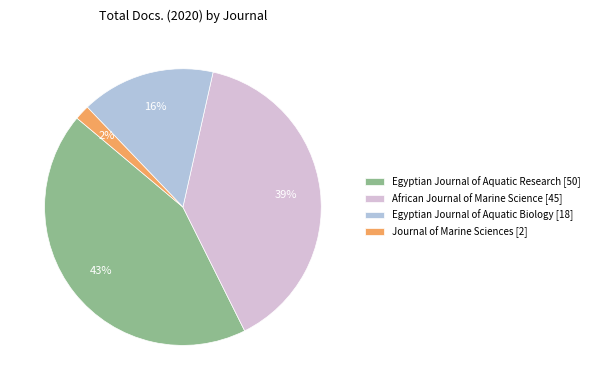

How many segments does this pie chart have?

4